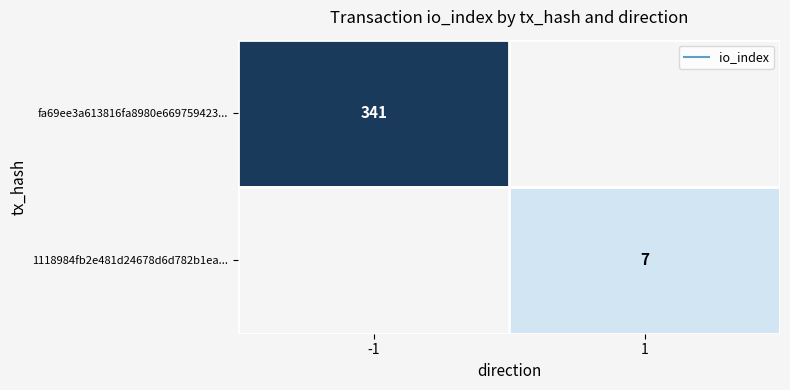

The value of fa69ee3a613816fa8980e669759423... at 1 is -138. True or false?

False